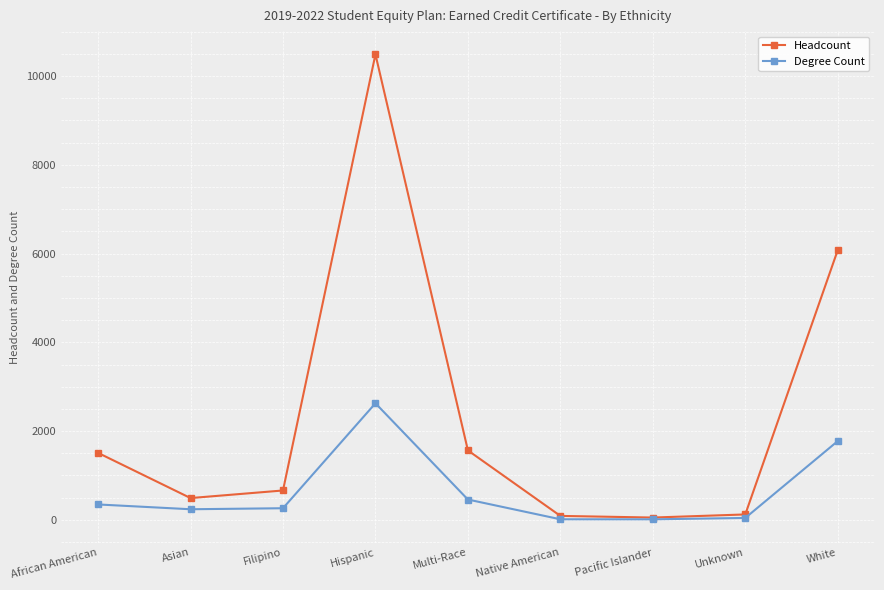

What position from the left is Filipino?

3